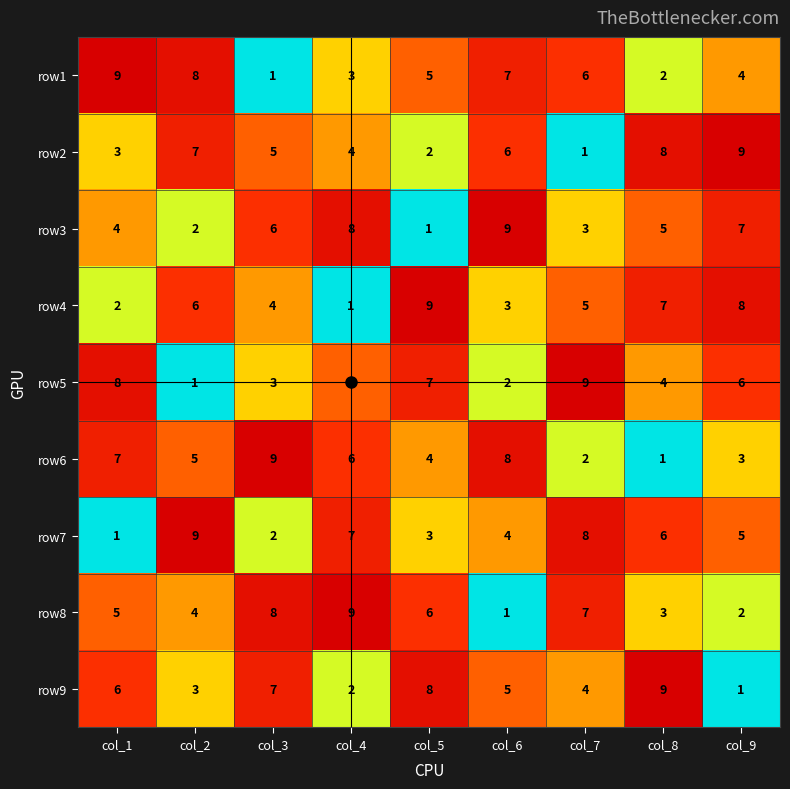

What is the sum of the row9 values at col_5 and col_4?

10